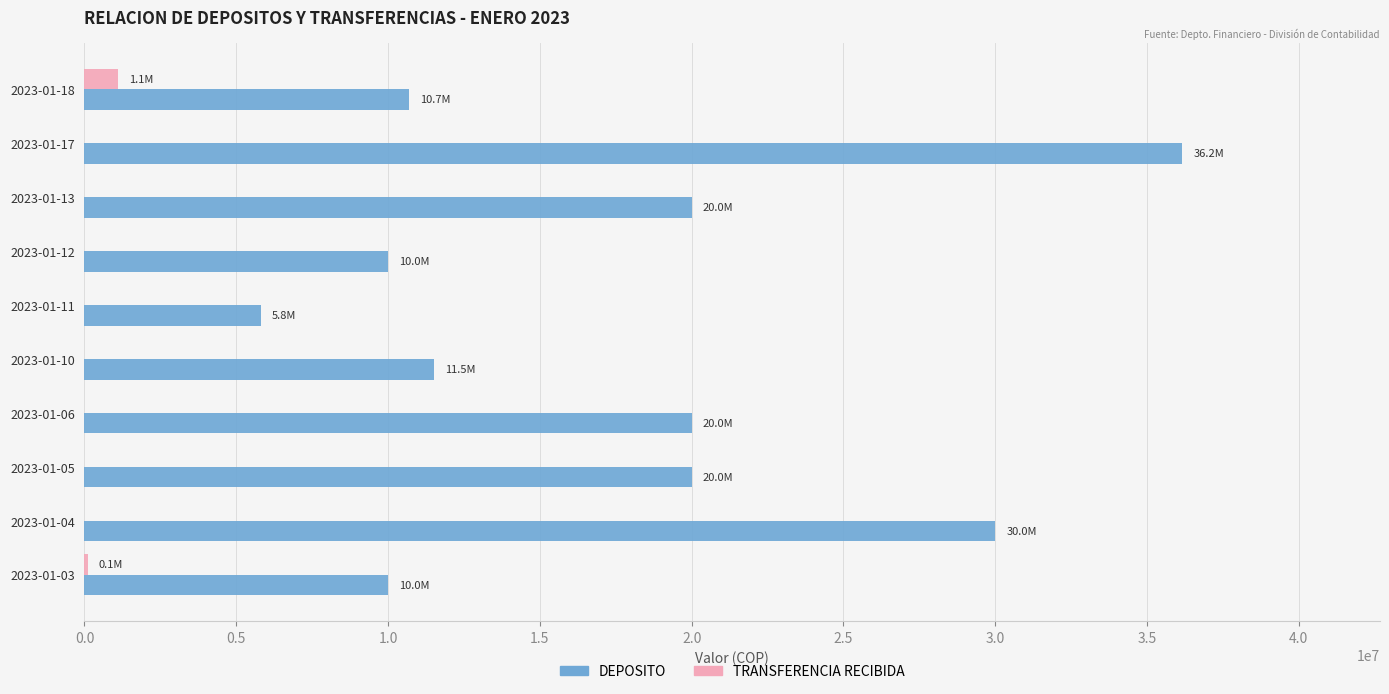

The value of TRANSFERENCIA RECIBIDA at 2023-01-18 is 1100000. True or false?

True